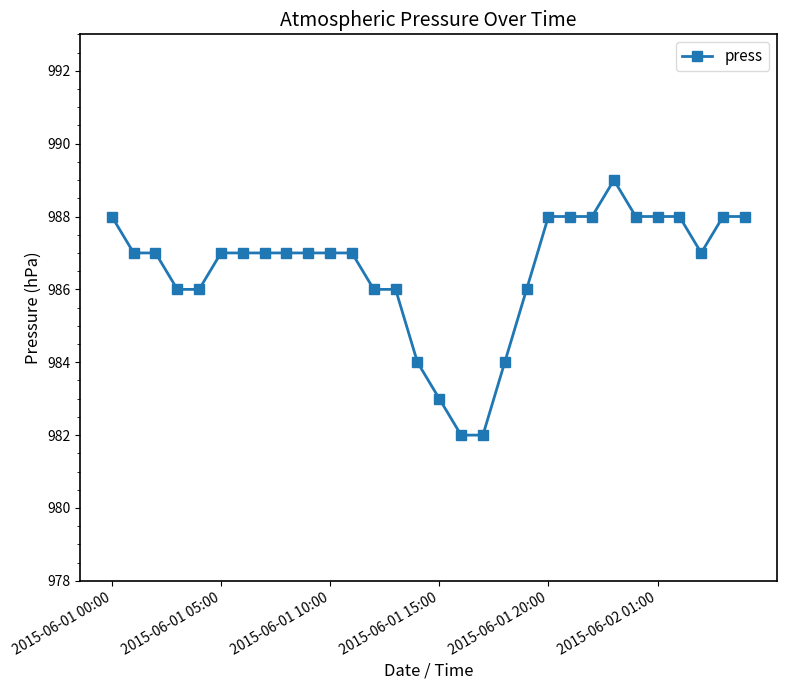

What is the average value?

987